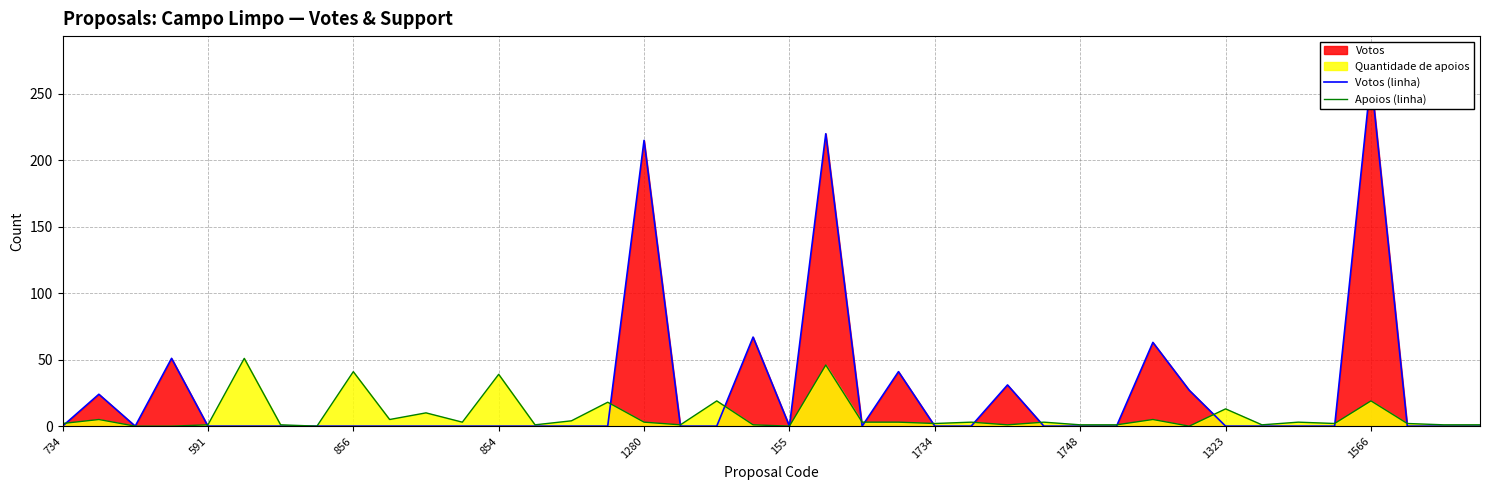

Reading left to right, extract all data points from this chart.

Votos (linha): 0	24	0	51	0	0	0	0	0	0	0	0	0	0	0	0	215	0	0	67	0	220	0	41	0	0	31	0	0	0	63	27	0	0	0	0	262	0	0	0
Apoios (linha): 2	5	0	0	1	51	1	0	41	5	10	3	39	1	4	18	3	1	19	1	0	46	3	3	2	3	1	3	1	1	5	0	13	1	3	2	19	2	1	1